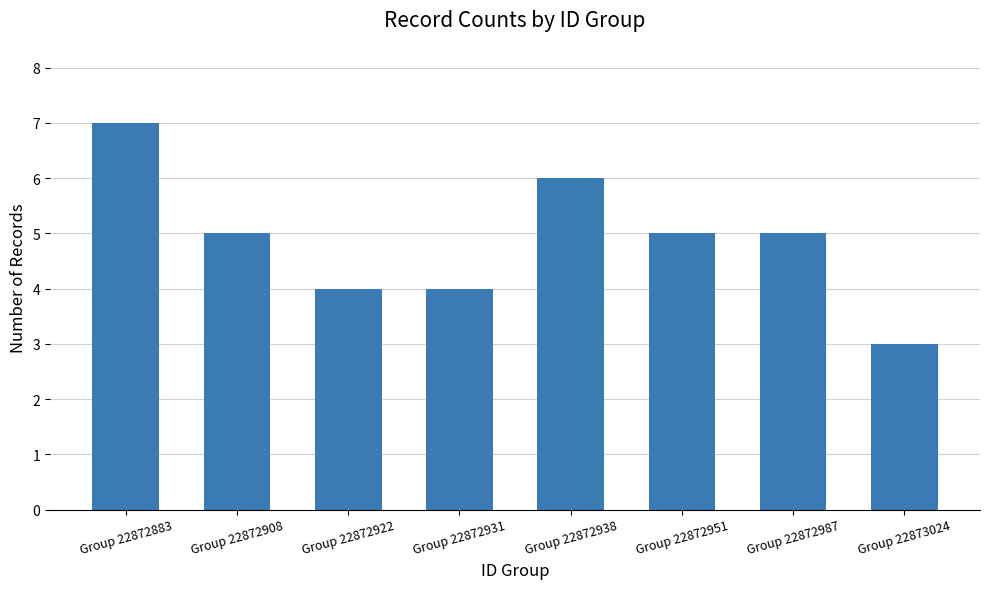

What is the average value?

5